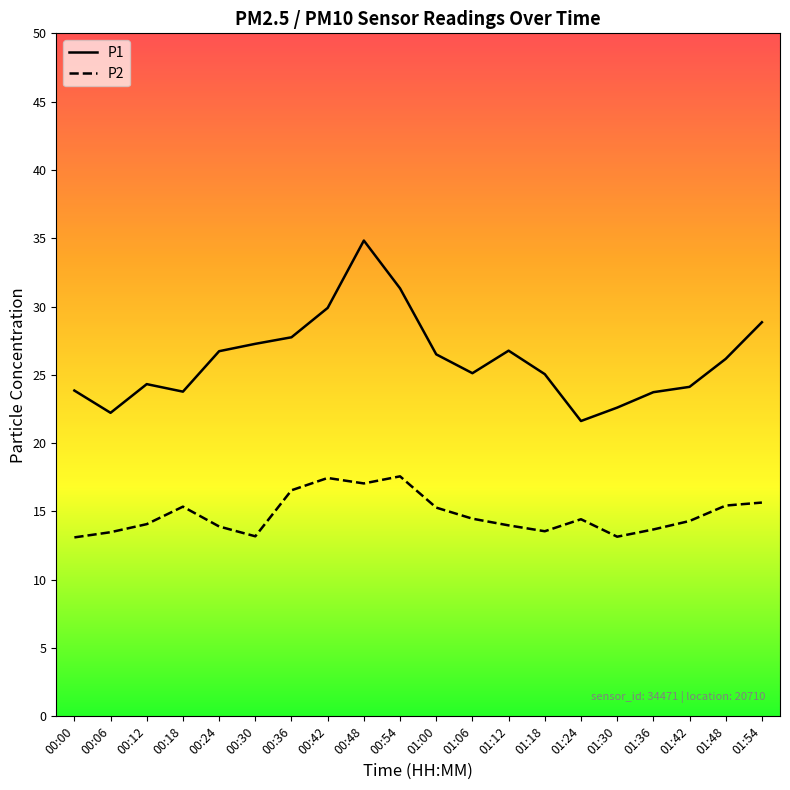

What is the difference between the P2 values at 01:48 and 01:18?

1.9